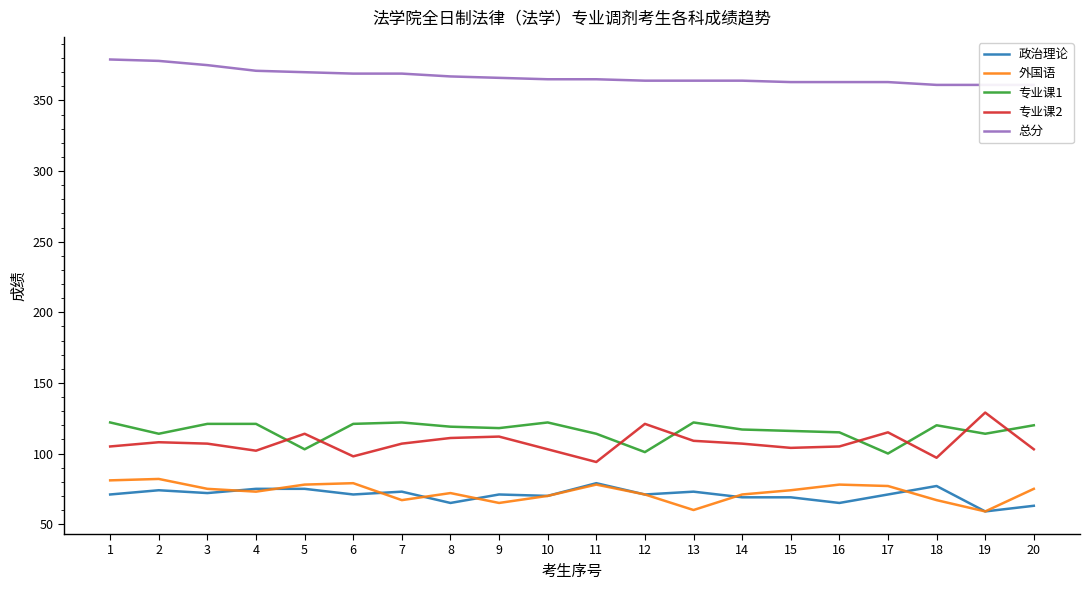

How many interior local peaks does the 政治理论 series have?

6